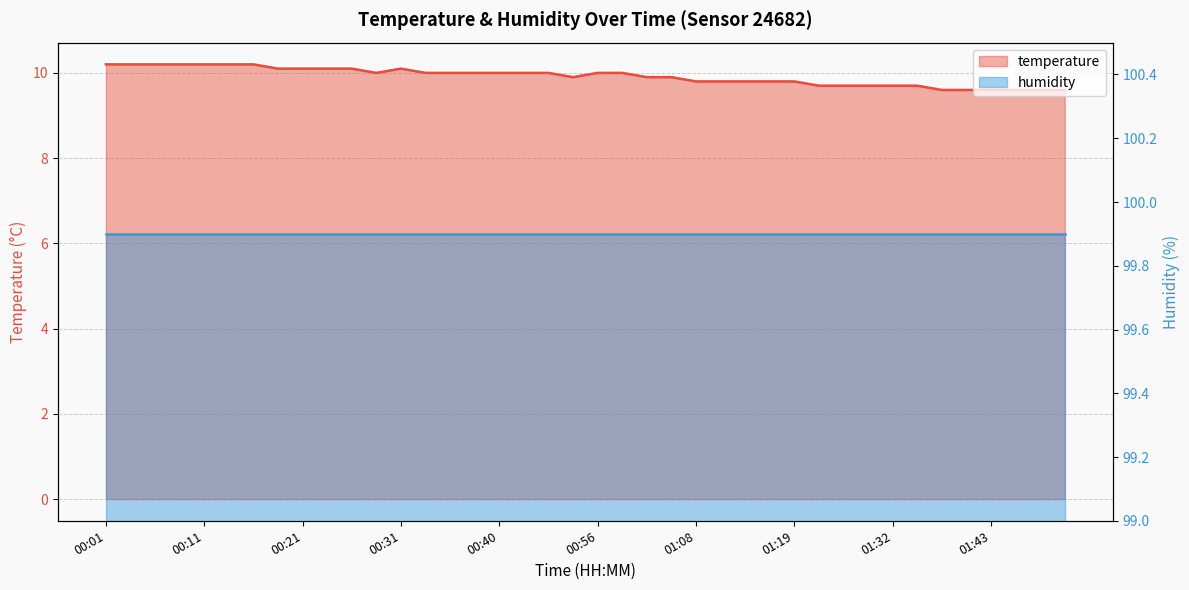

What is the average value?

9.9